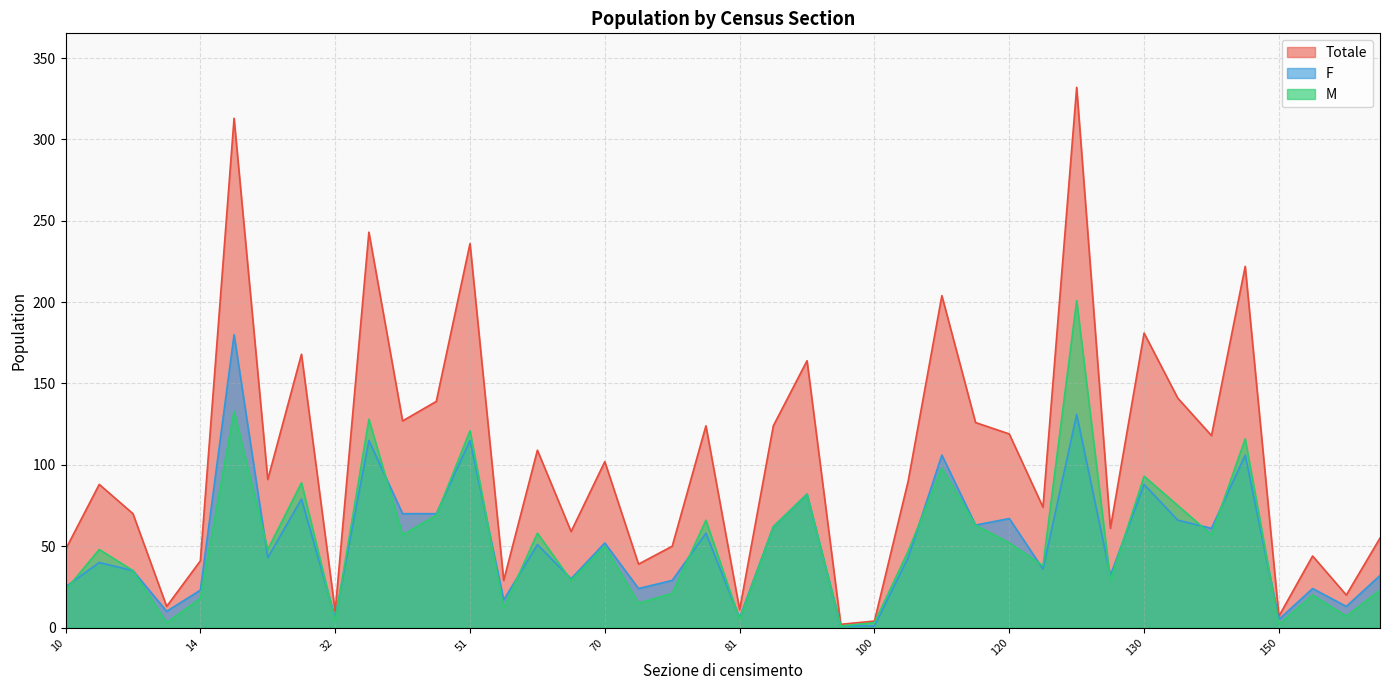

What is the difference between the highest and lowest values at 111?

63